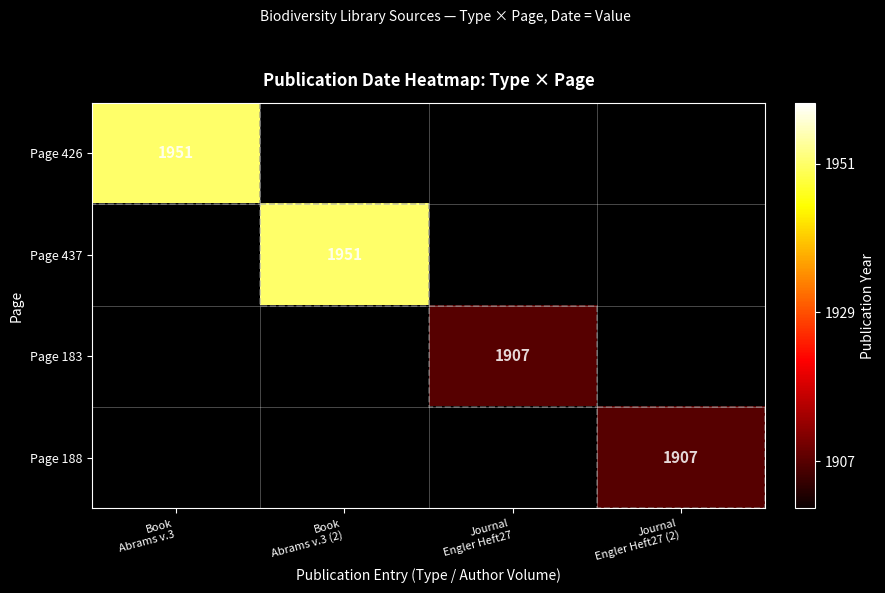

The Page 188 series shows 418.6 at Journal Engler Heft27 (2). True or false?

False